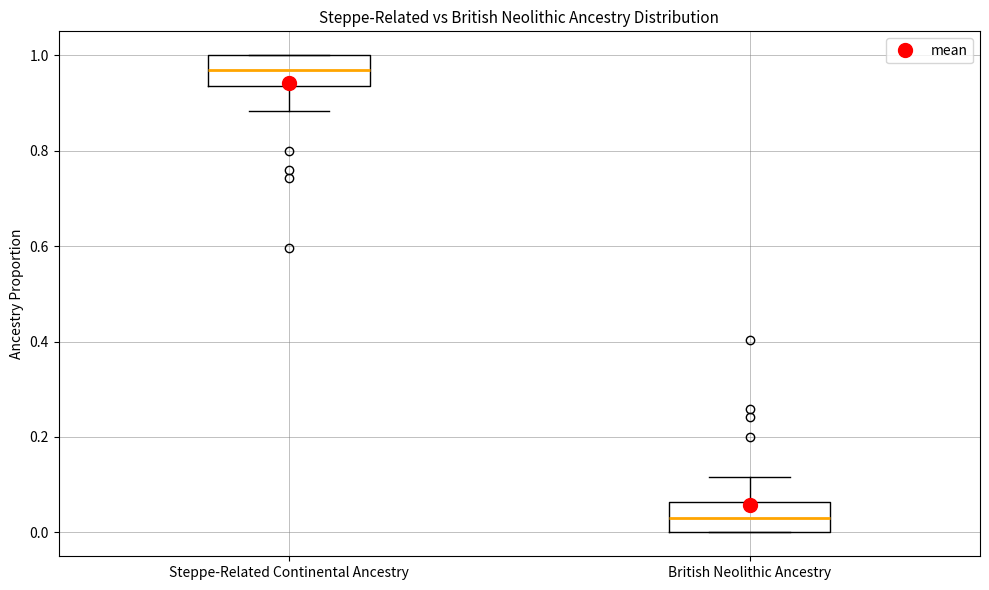

Reading left to right, transcribe this box plot: for each box, give where its median line is, the range the box spans, and where its two whiskers end, as read against the y-axis. The values are not printed on the chart, so give them approximately, as read against the axis.

Steppe-Related Continental Ancestry: median 0.98, box 0.94 to 1.00, whiskers 0.88 to 1.00
British Neolithic Ancestry: median 0.04, box 0.00 to 0.06, whiskers 0.00 to 0.12